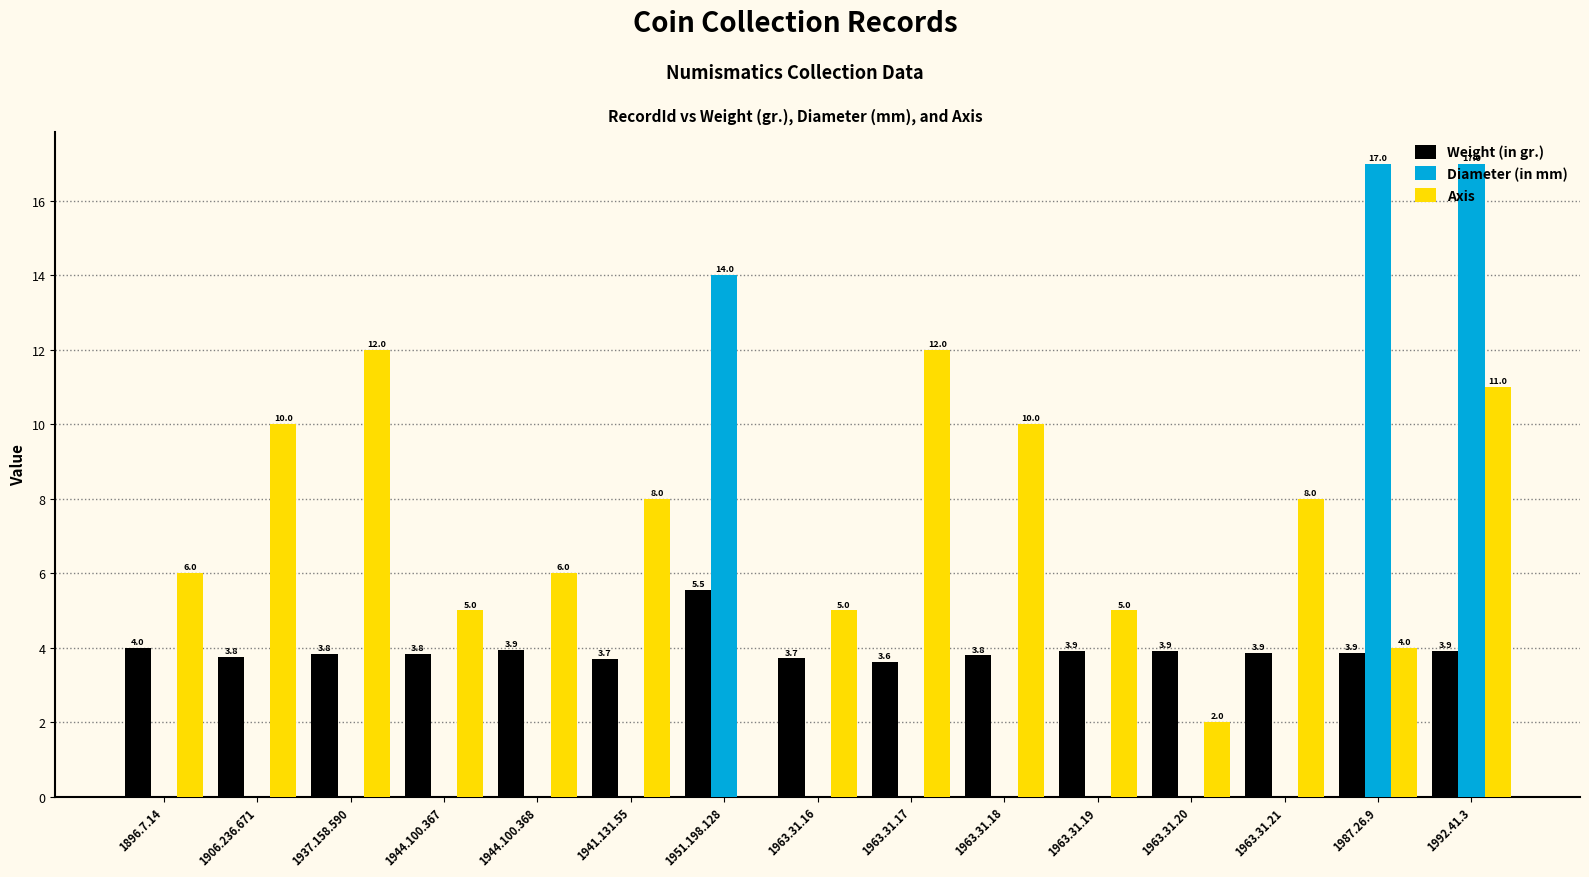

The value of Axis at 1963.31.20 is 1.4. True or false?

False